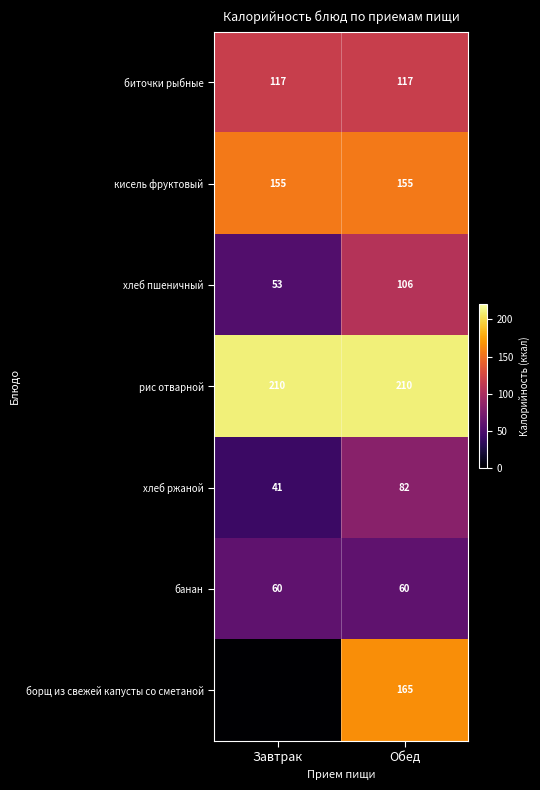

Is the value of борщ из свежей капусты со сметаной at Обед greater than the value of кисель фруктовый at Обед?

Yes